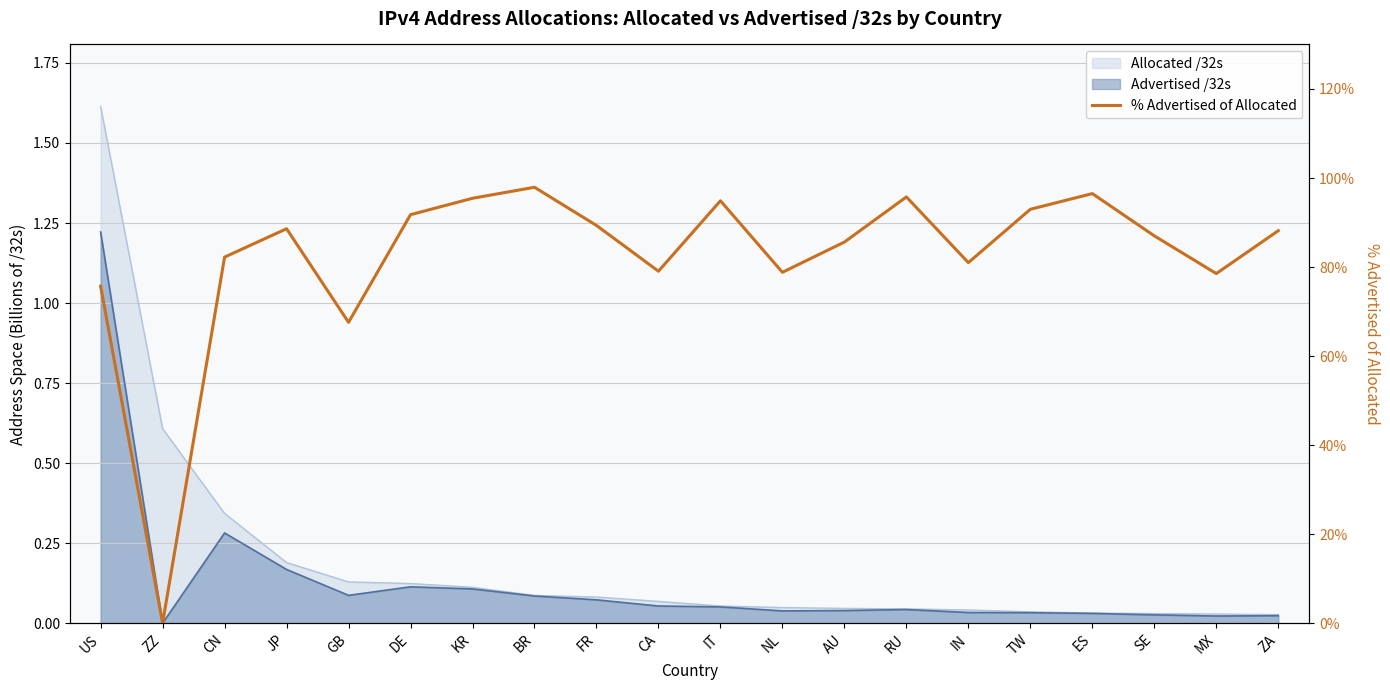

List the labels in order of value, smallest first.

ZZ, GB, US, MX, NL, CA, IN, CN, AU, SE, ZA, JP, FR, DE, TW, IT, KR, RU, ES, BR